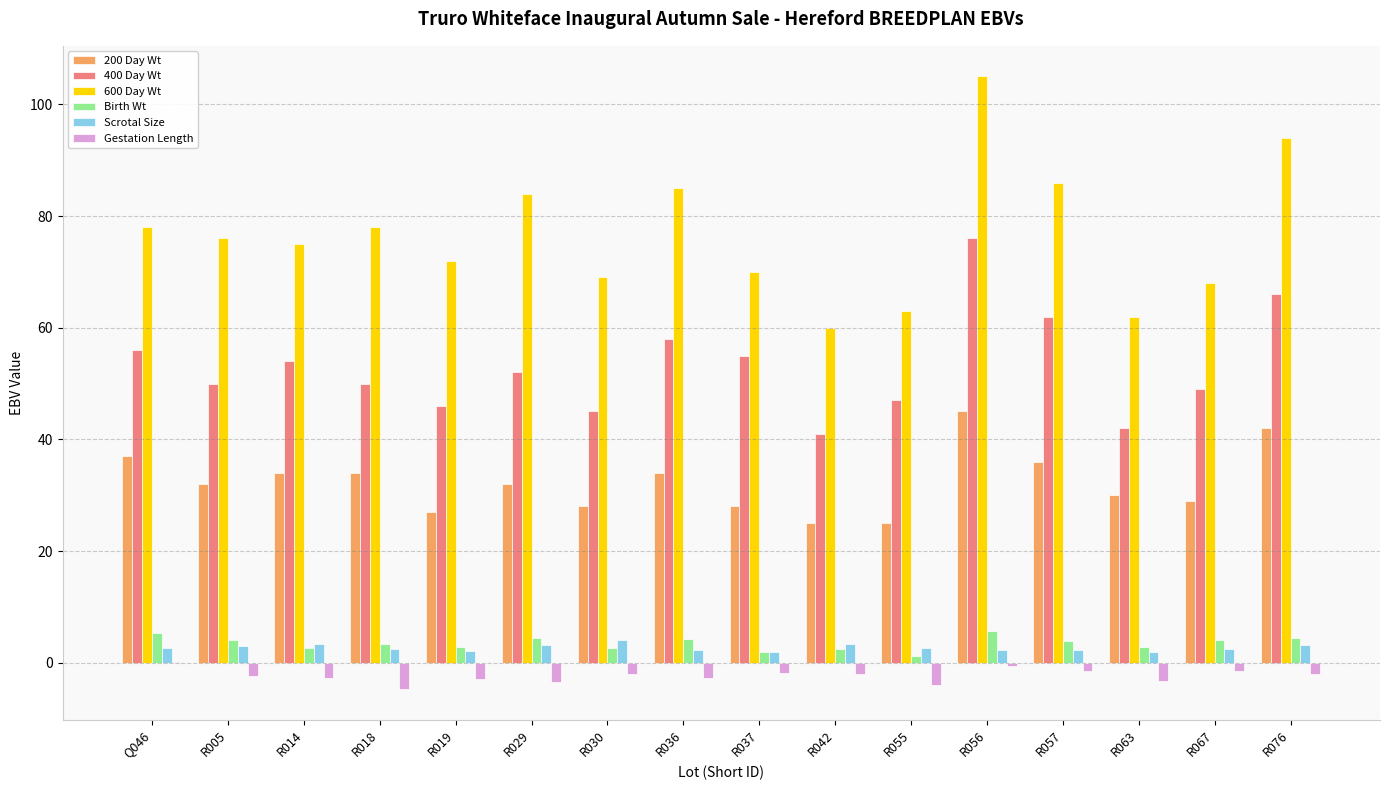

What is the maximum value shown in the chart?

105.0